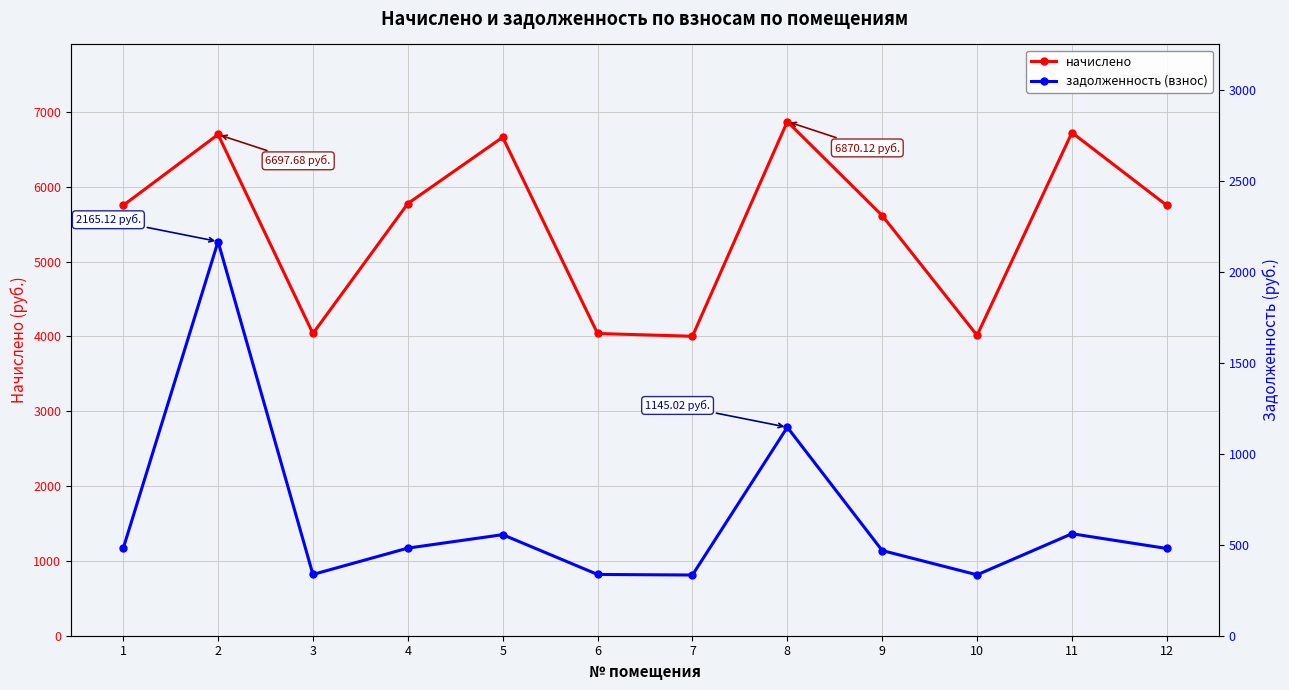

Reading right to left, extract all data points from this chart.

начислено: 5749.7	6722.4	4013.8	5614.3	6870.1	4001.4	4038.4	6660.8	5774.3	4038.4	6697.7	5749.7
задолженность (взнос): 479.1	560.2	334.5	467.9	1145.0	333.4	336.5	555.1	481.2	336.5	2165.1	479.1